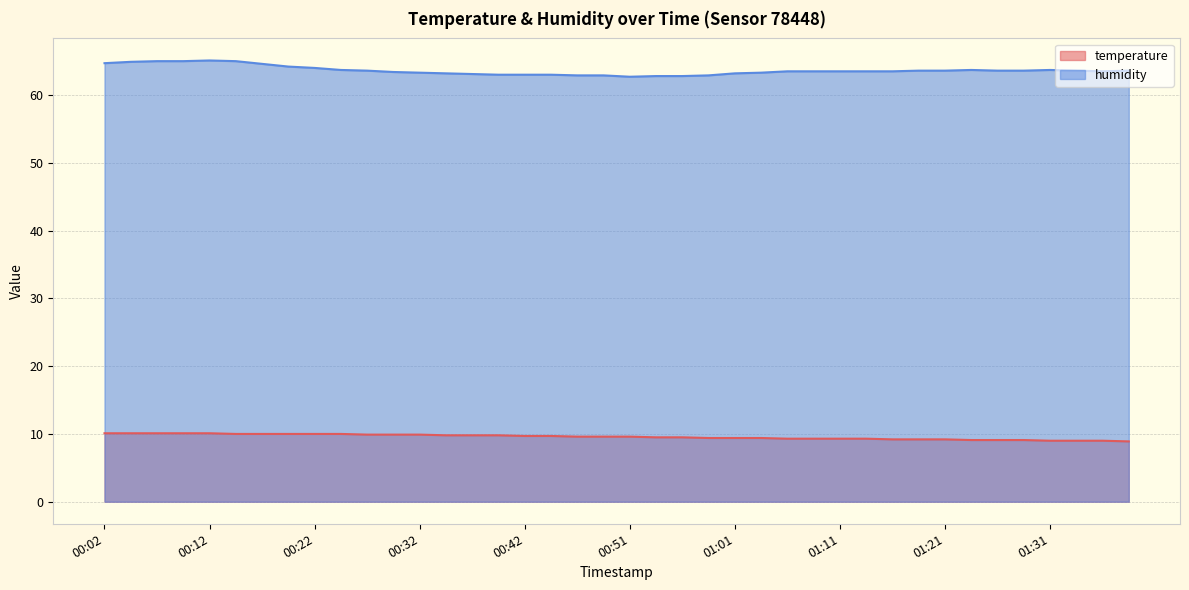

Does the chart have visible grid lines?

Yes